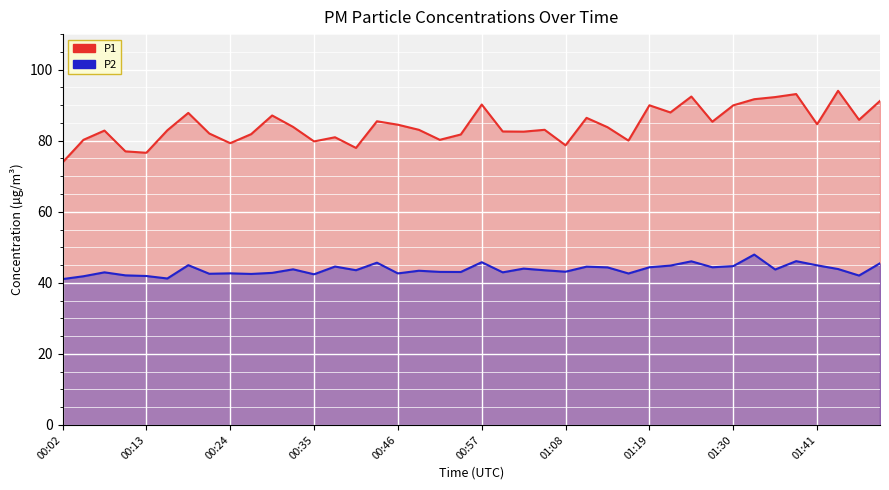

True or false: P1 and P2 cross at least once.

False